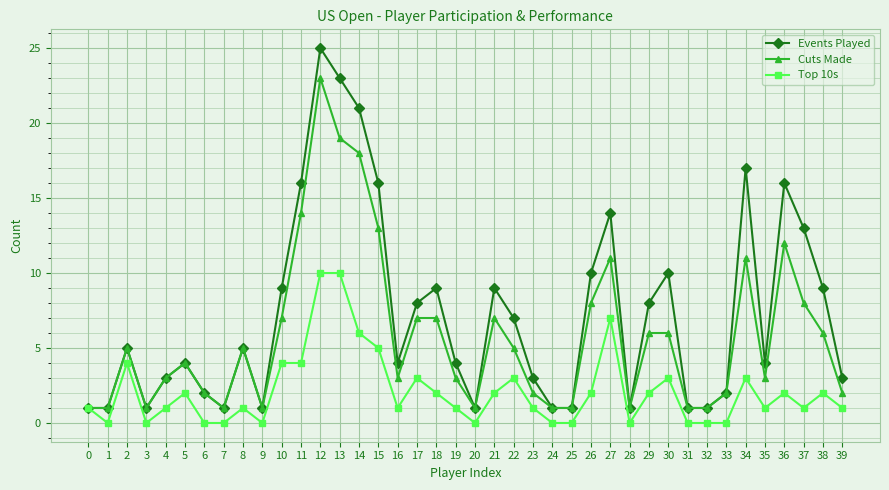

Is the value of Cuts Made at 12 greater than the value of Events Played at 17?

Yes